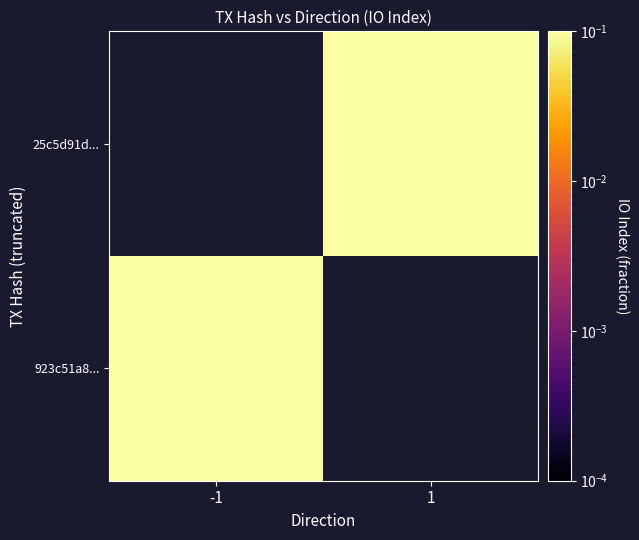

Which category has the highest value in the 25c5d91d... series?

-1